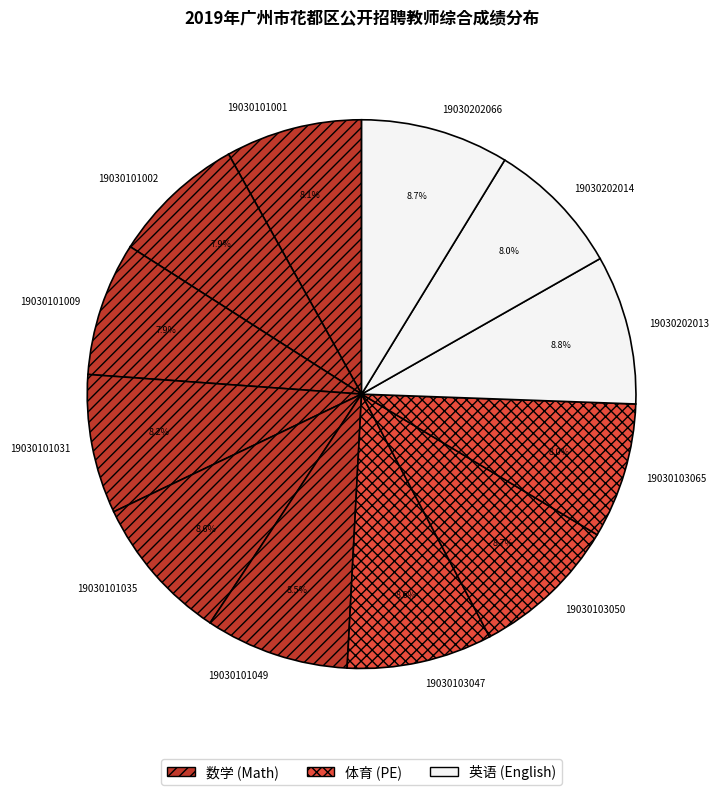

Is it true that 19030101009 is 8% of the pie?

True